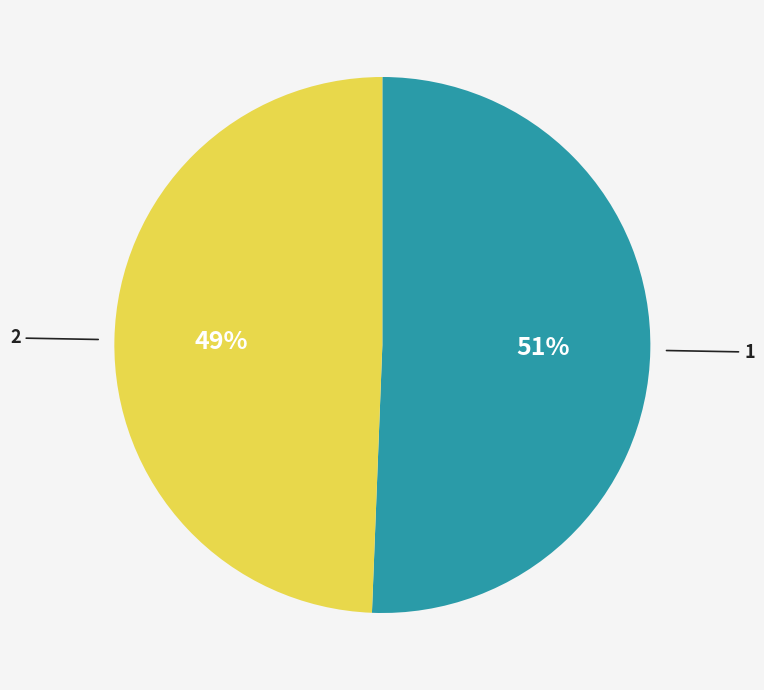

To the nearest percent, what is the combined percentage of 2 and 1?

100%